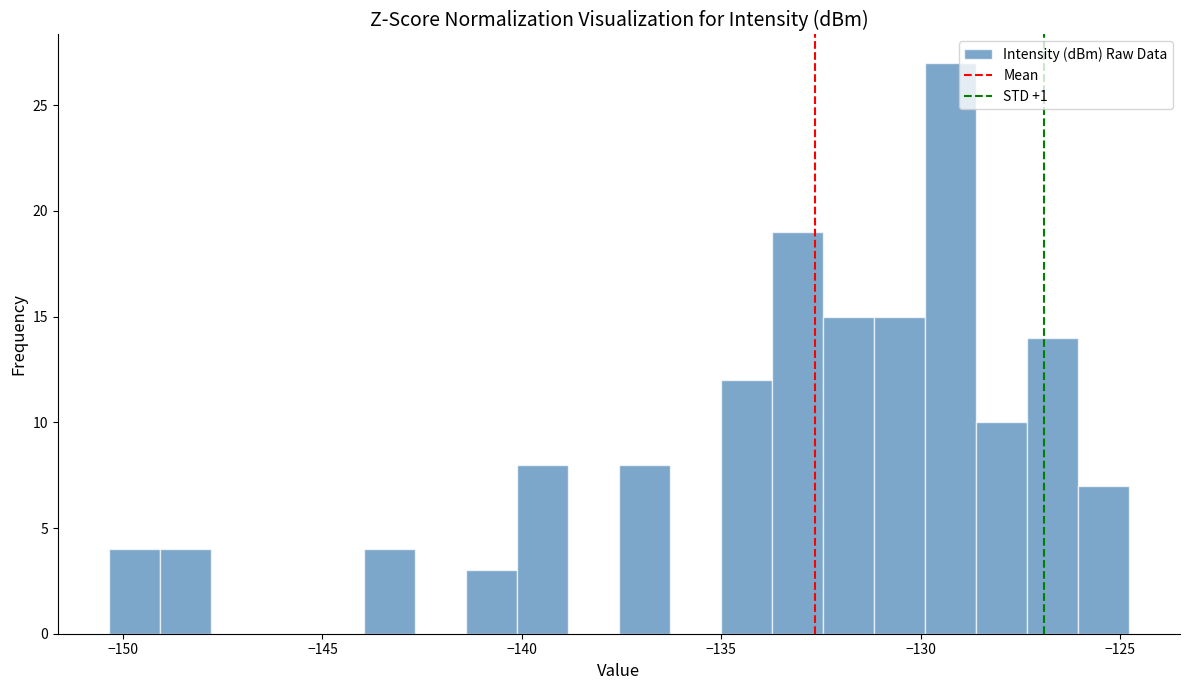

Read against the x-axis, roughly where is the centre of the tallest bar?

-129.5